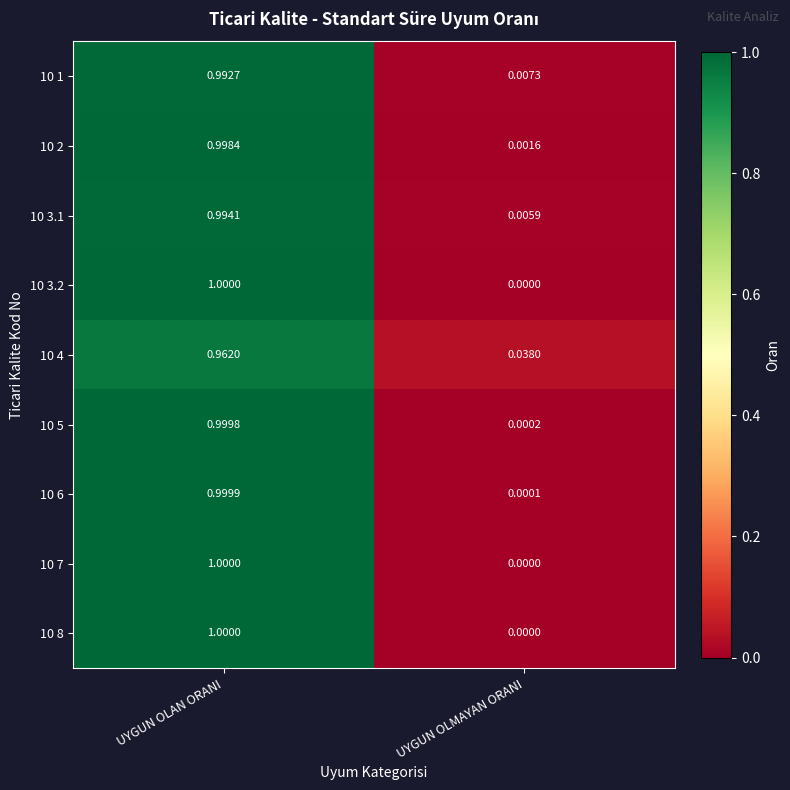

At which category does the chart reach its peak across all series?

UYGUN OLAN ORANI